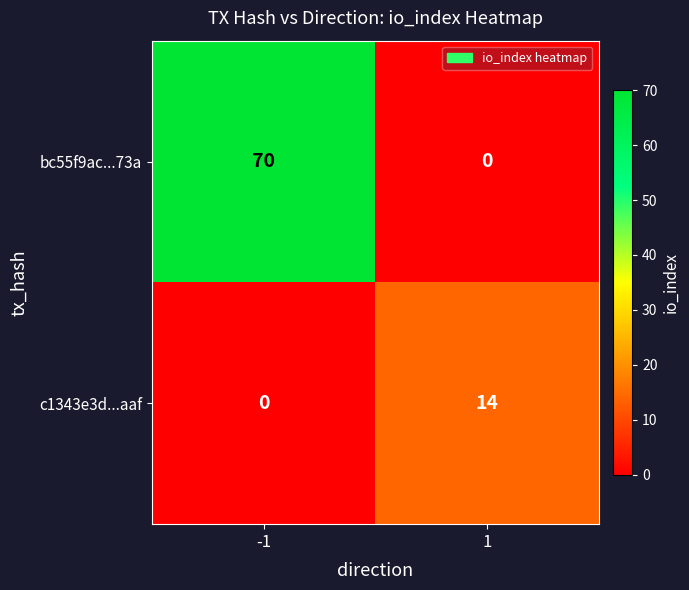

Count the number of data series in this chart.

2